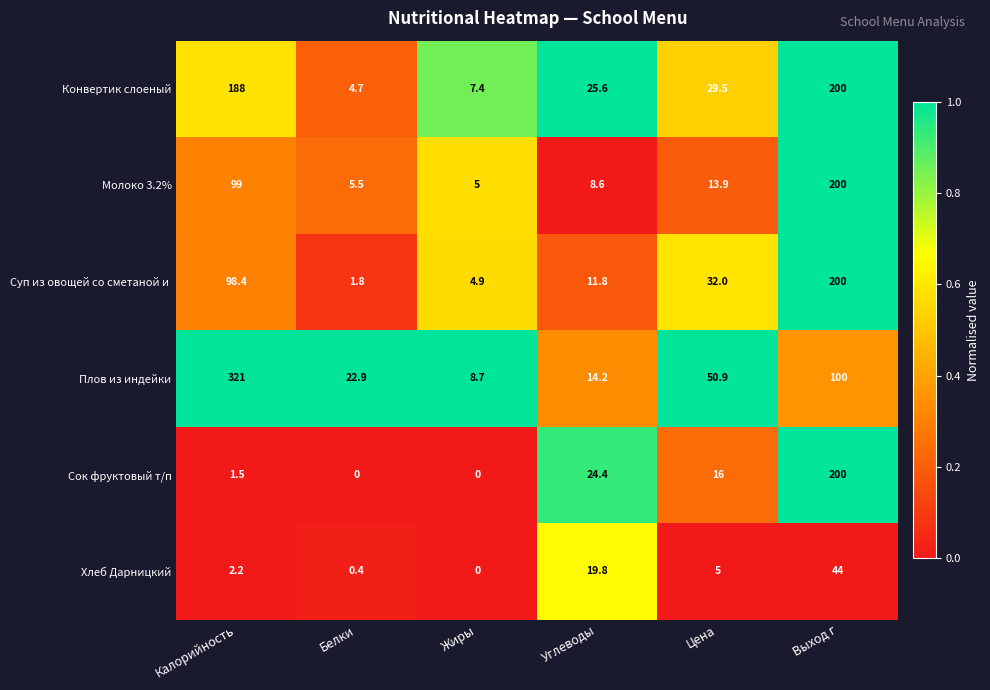

What is the average value of the Конвертик слоеный series?

75.9